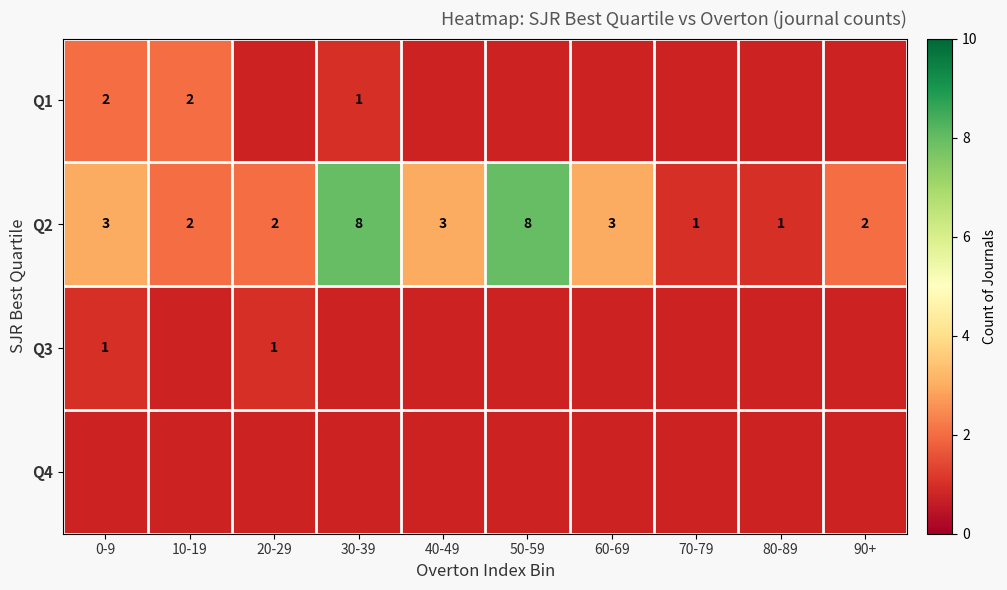

The Q3 series shows 1 at 20-29. True or false?

True